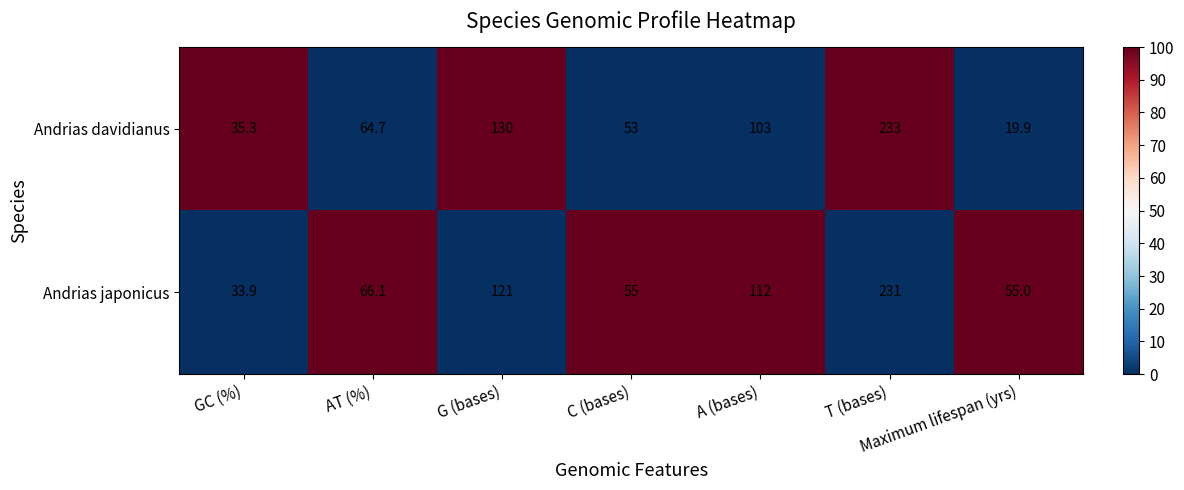

Which category has the lowest value across all series?

Maximum lifespan (yrs)